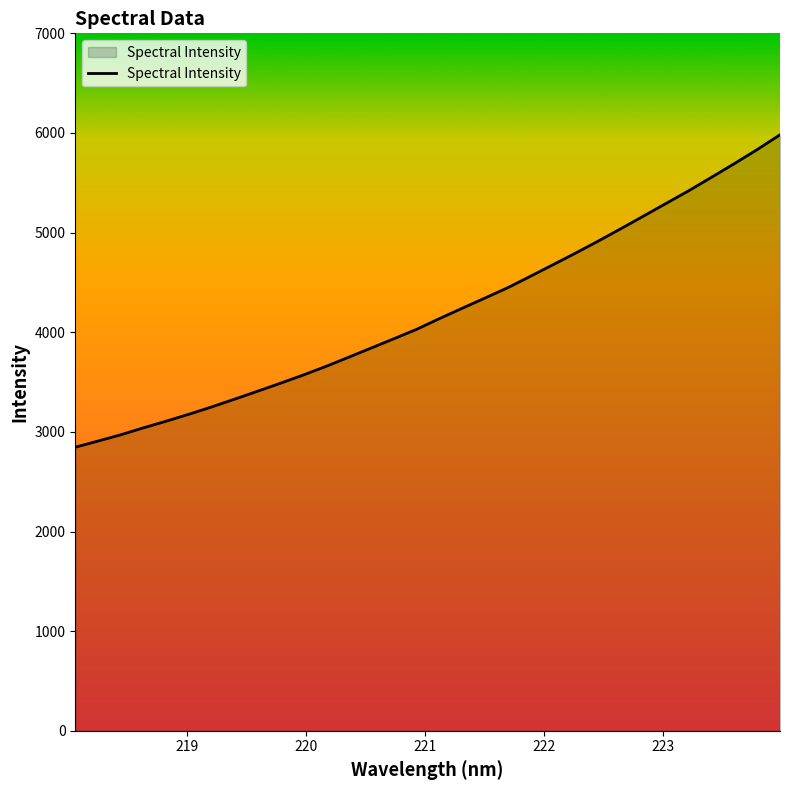

What is the difference between the maximum and minimum values?

3135.9